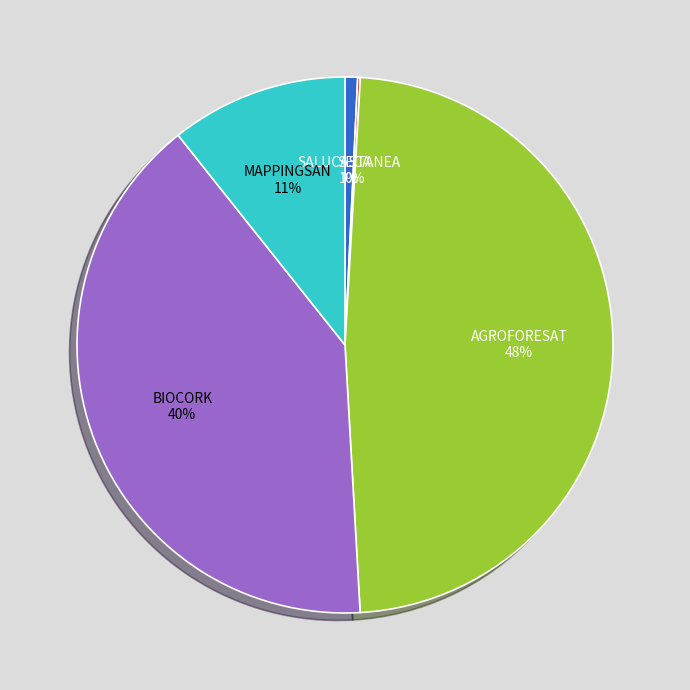

The MAPPINGSAN slice represents 20% of the pie. True or false?

False